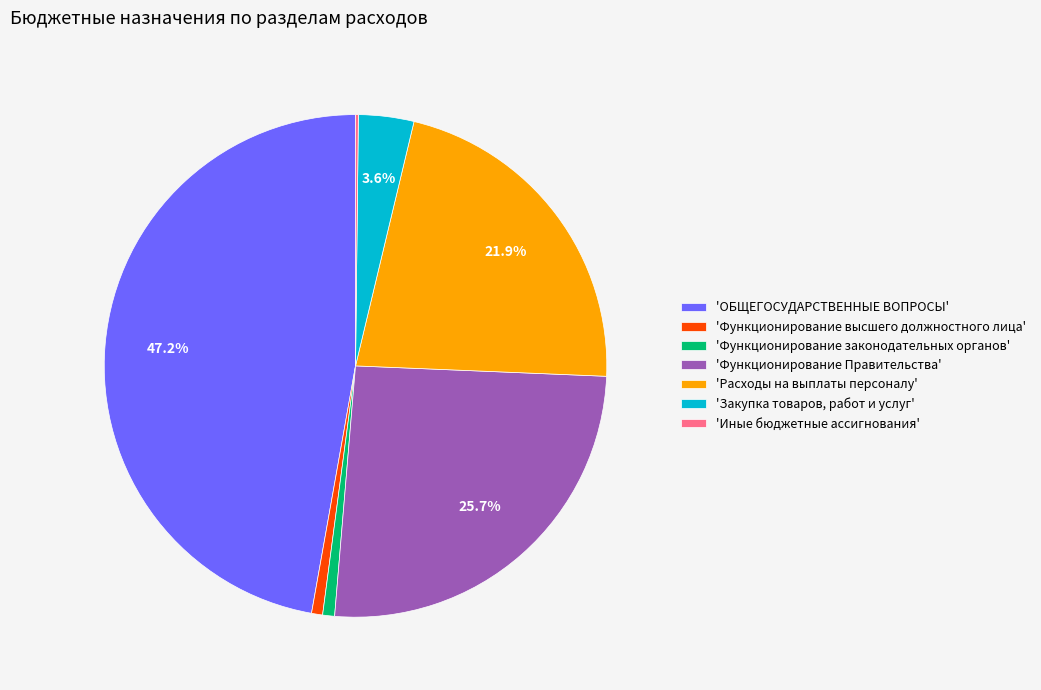

Is 'Расходы на выплаты персоналу' the majority of the pie?

No